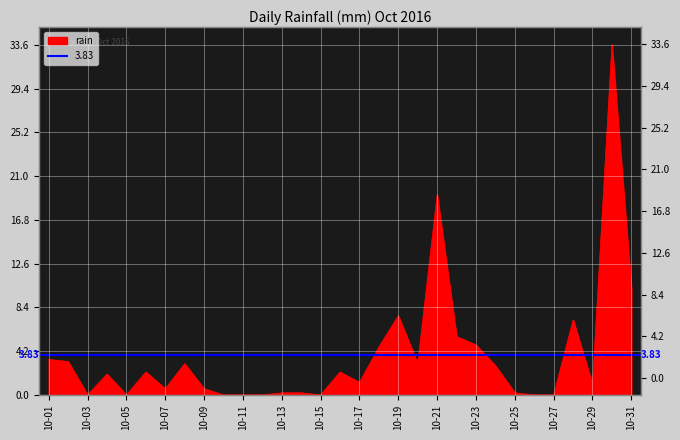

What is the difference between the second highest and second lowest values?

19.2